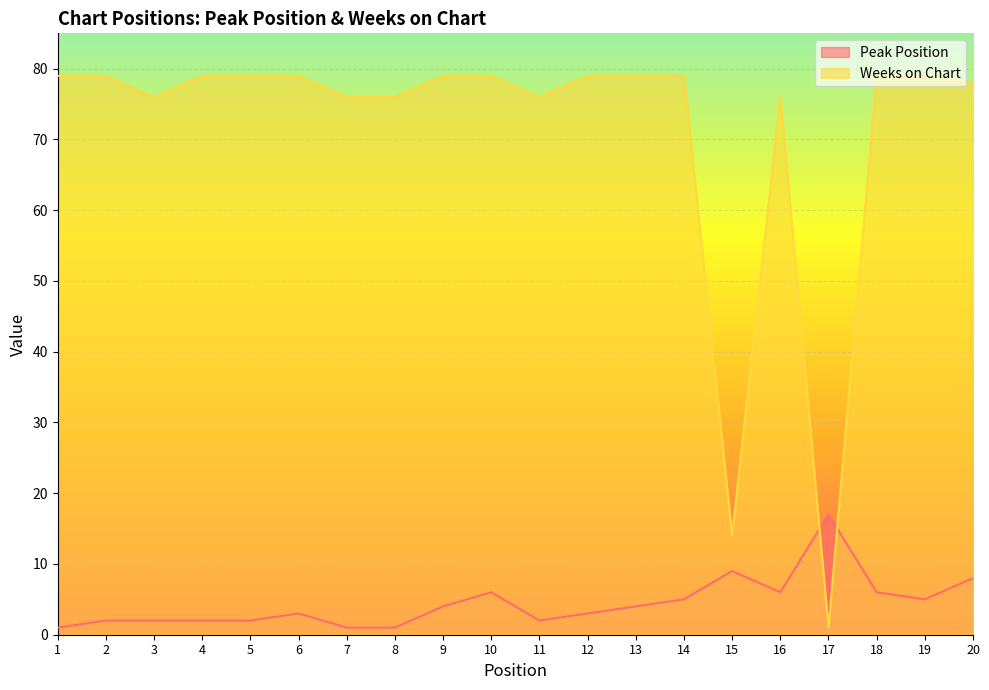

The value of Weeks on Chart at 15 is 14. True or false?

True